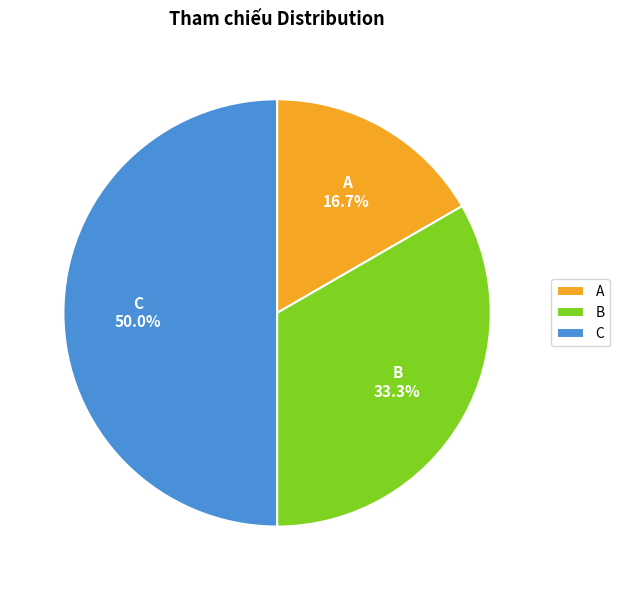

Count the number of slices in the pie.

3